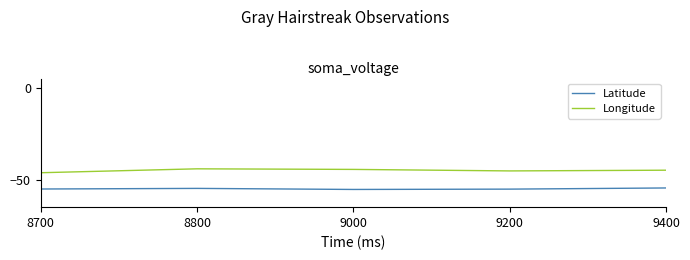

True or false: Latitude and Longitude intersect in this chart.

False